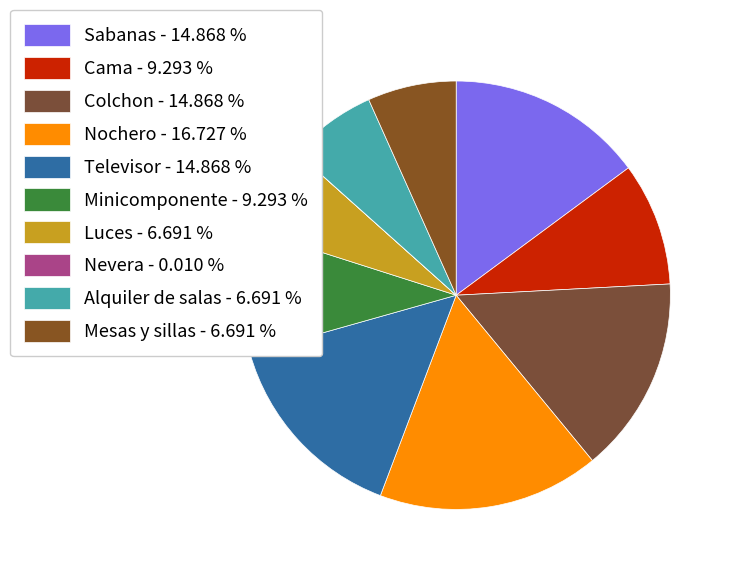

How many segments does this pie chart have?

10